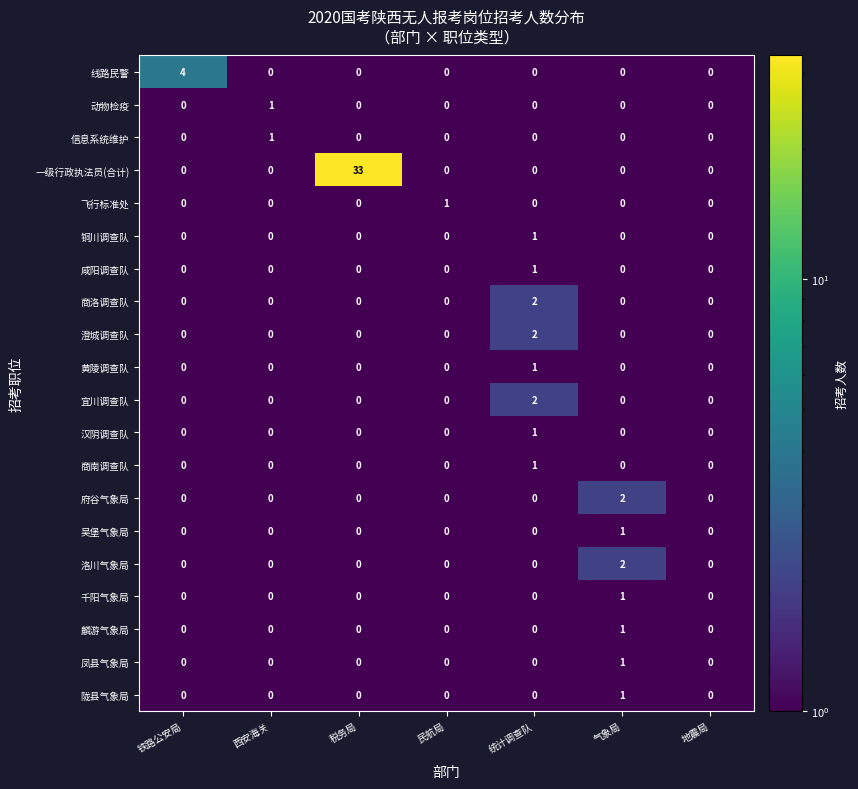

What is the difference between the highest and lowest values at 铁路公安局?

4